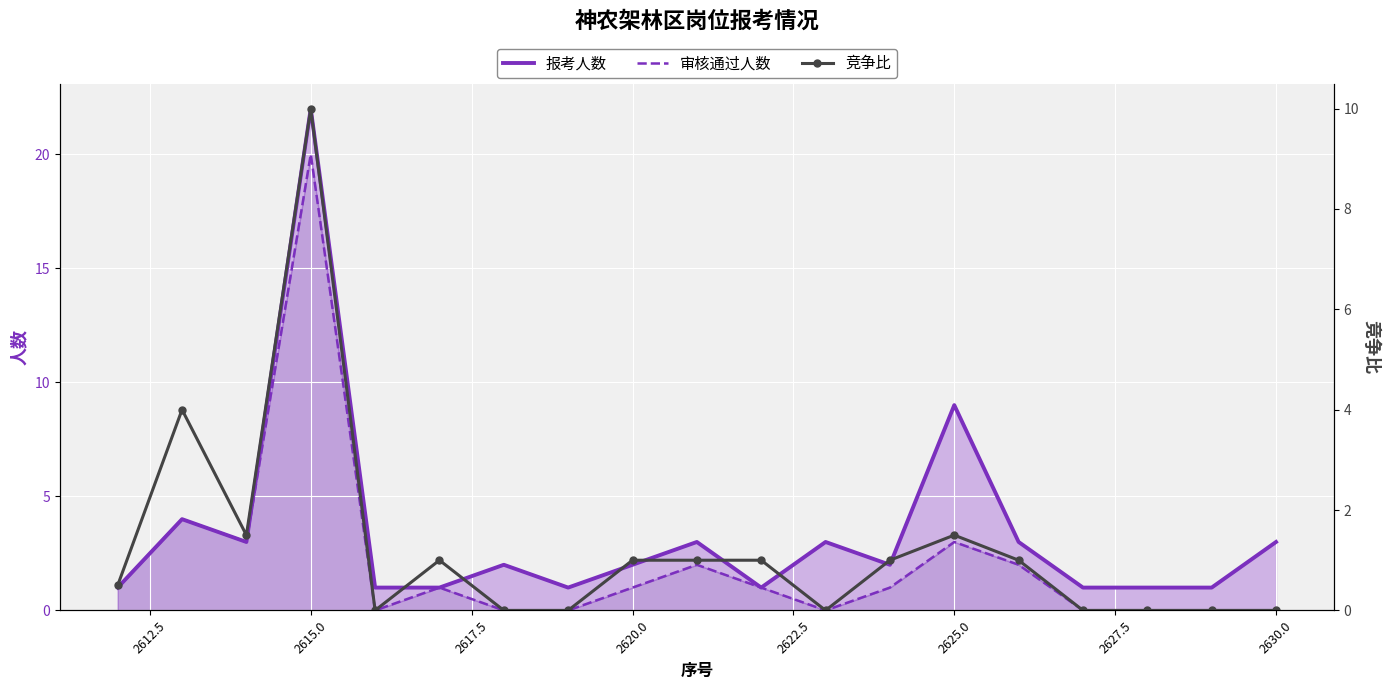

Rank the series by their maximum value, from highest to lowest.

报考人数, 审核通过人数, 竞争比